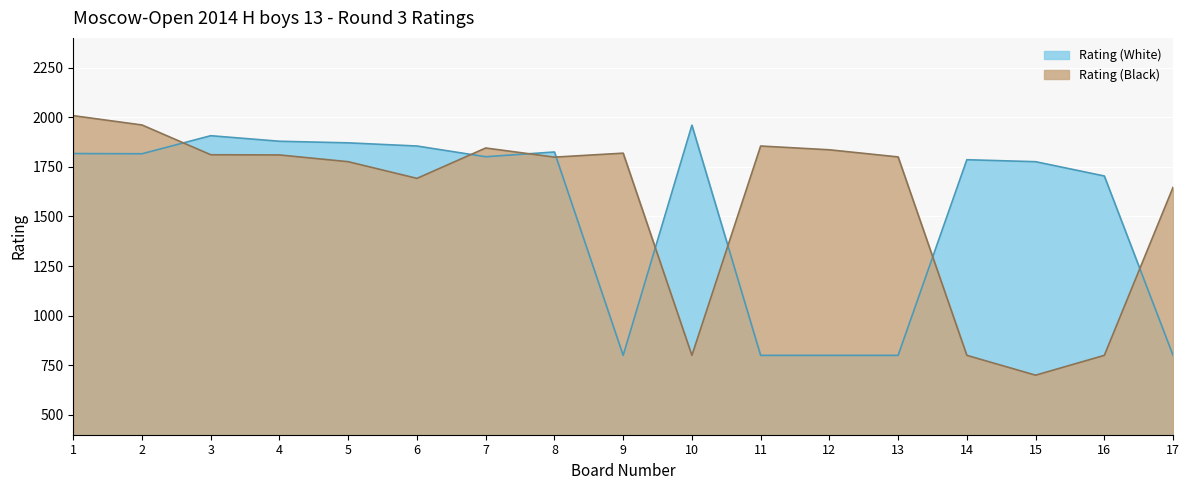

What is the minimum value shown in the chart?

700